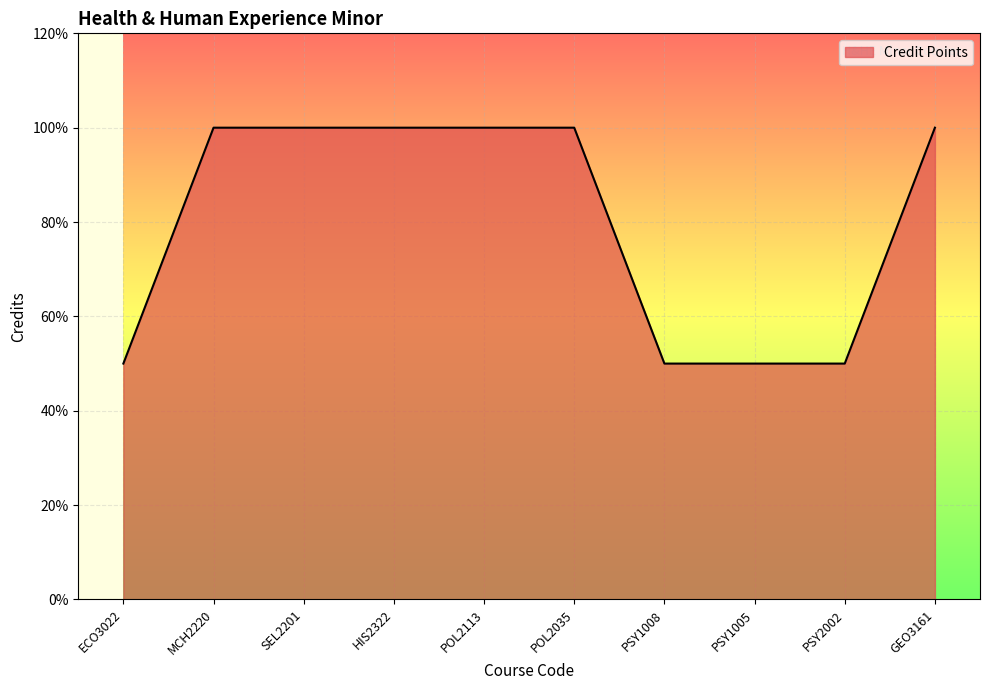

Is this an area chart (filled region under the line)?

Yes